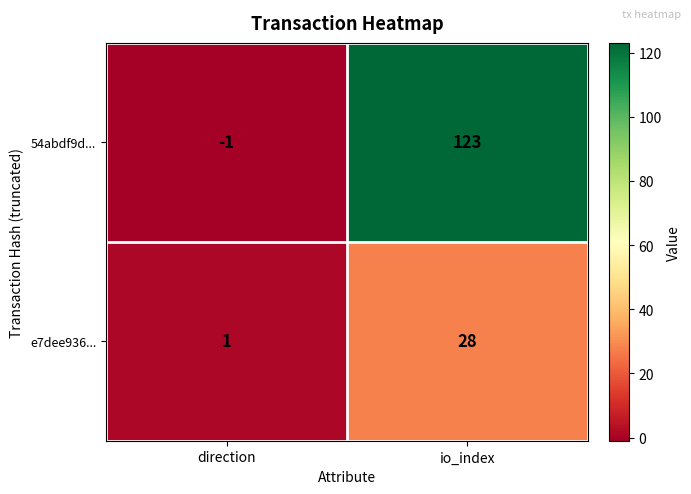

List the series in order of their overall mean, lowest first.

e7dee936..., 54abdf9d...